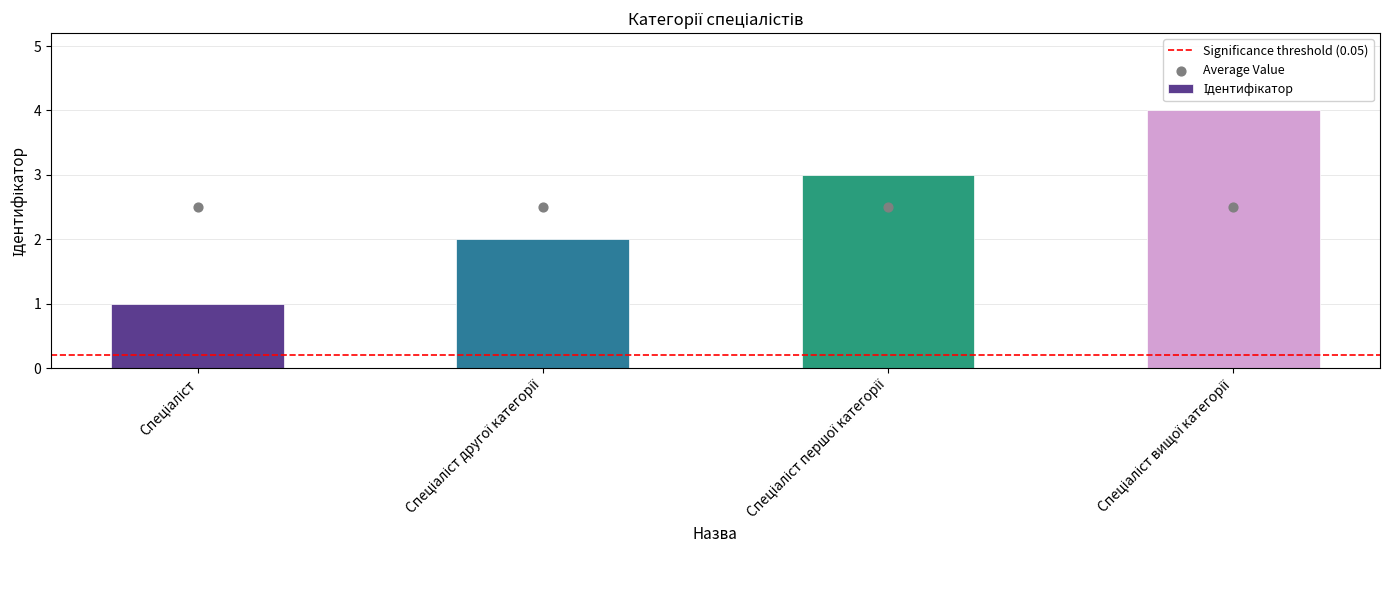

What is the change in value from Спеціаліст другої категорії to Спеціаліст вищої категорії?

+2